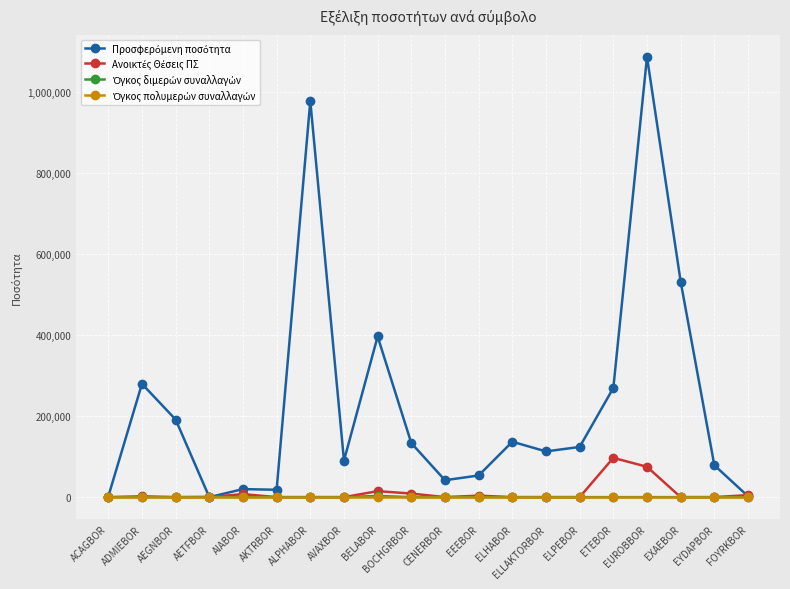

What is the greatest value displayed?

1087606